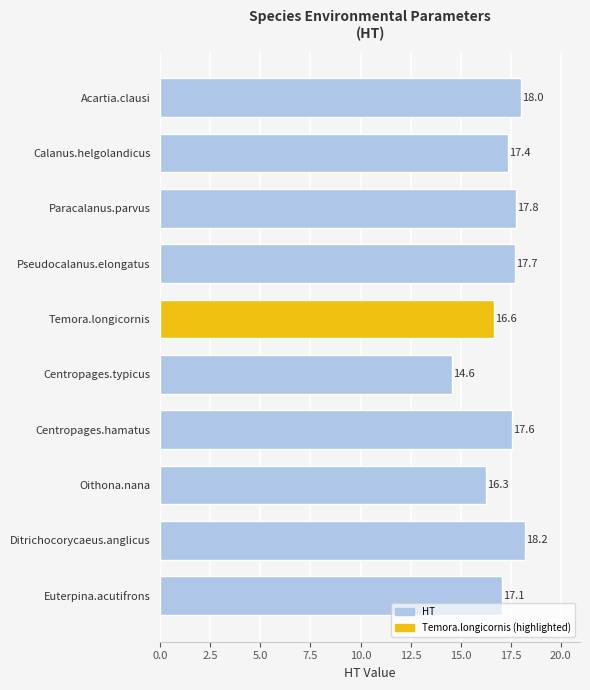

What is the ratio of the value at Oithona.nana to the value at Temora.longicornis?

1.0